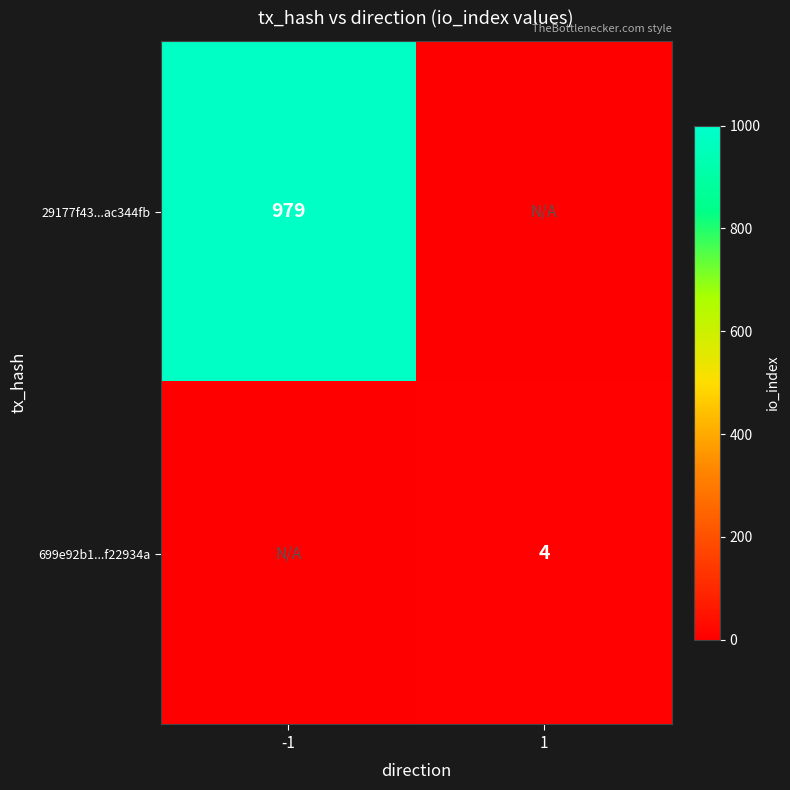

At how many categories does at least one series exceed 928?

1